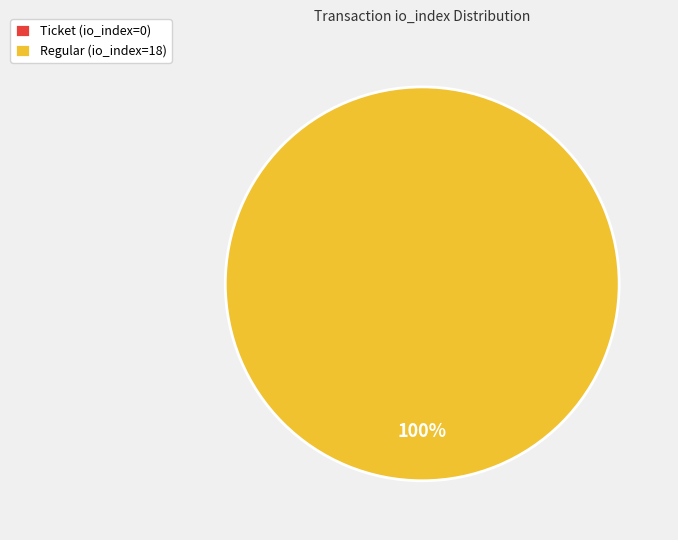

Do Ticket (io_index=0) and Regular (io_index=18) together represent more than half of the pie?

Yes